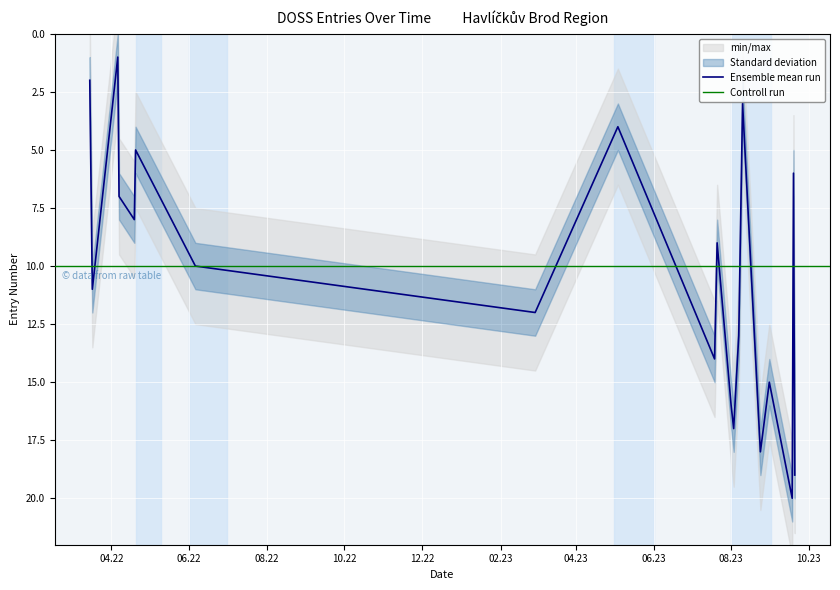

What is the difference between the maximum and minimum values?

19